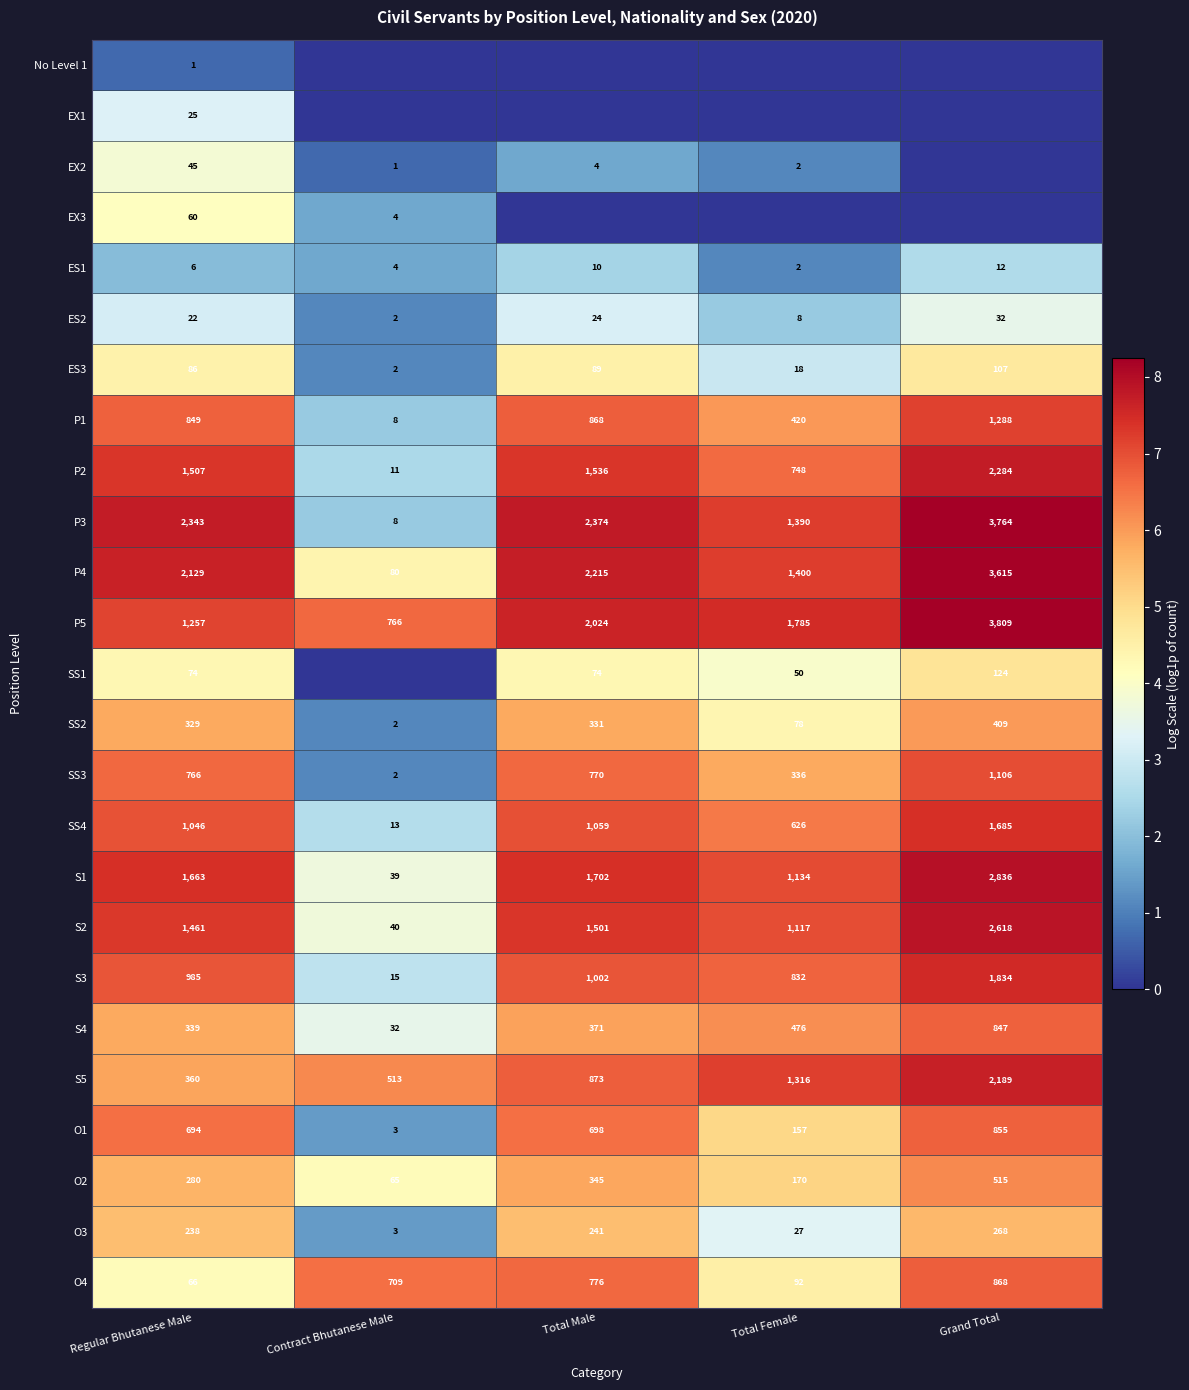

Is the value of O1 at Total Female greater than the value of P2 at Total Female?

No